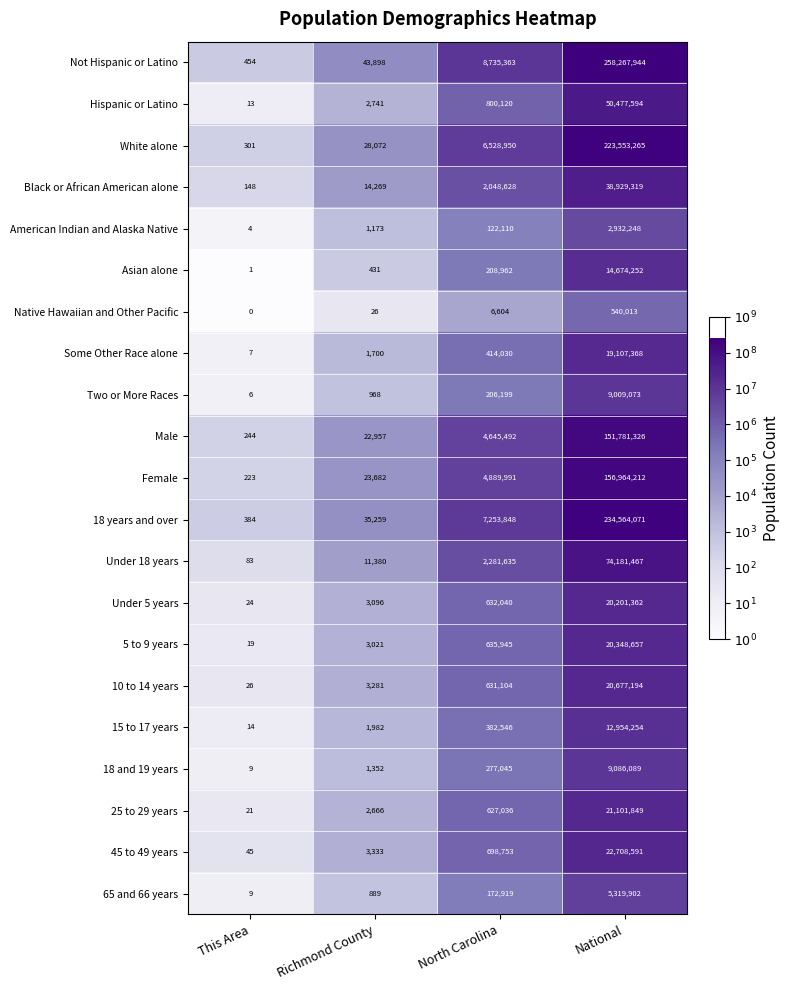

What is the difference between the maximum and second lowest values in the 5 to 9 years series?

20345636